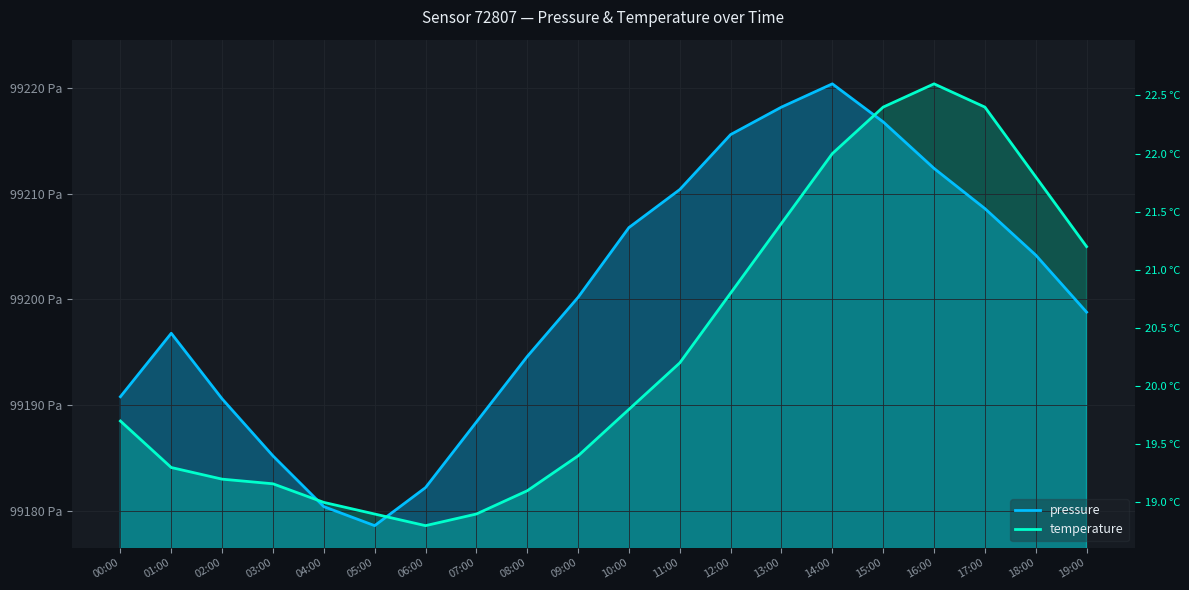

Is it true that pressure equals 99212.4 at 16:00?

True